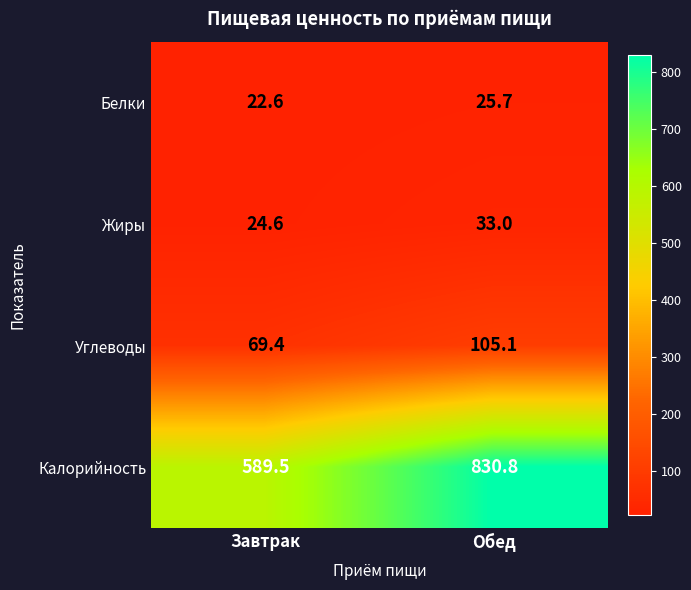

What is the difference between the maximum and minimum values in the Калорийность series?

241.3